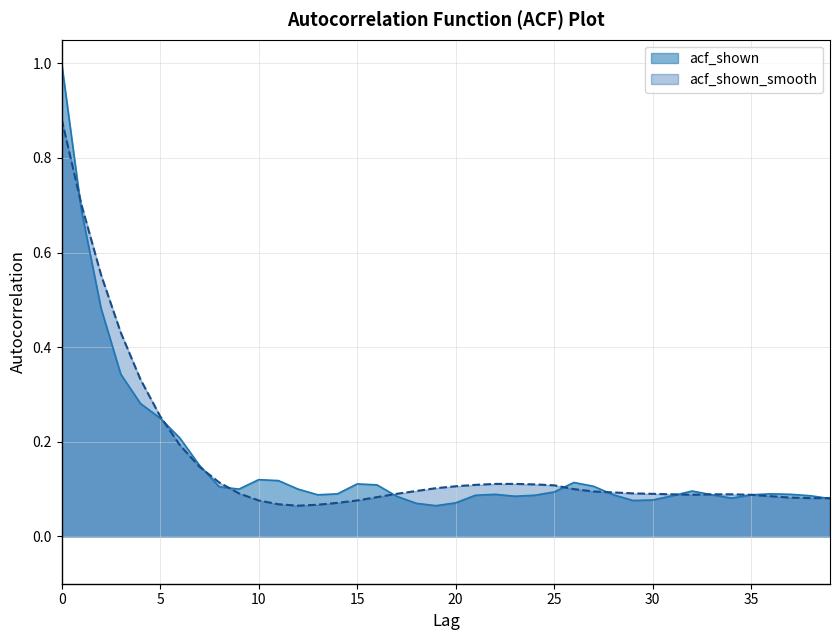

Rank the series at 8 from lowest to highest value.

acf_shown, acf_shown_smooth